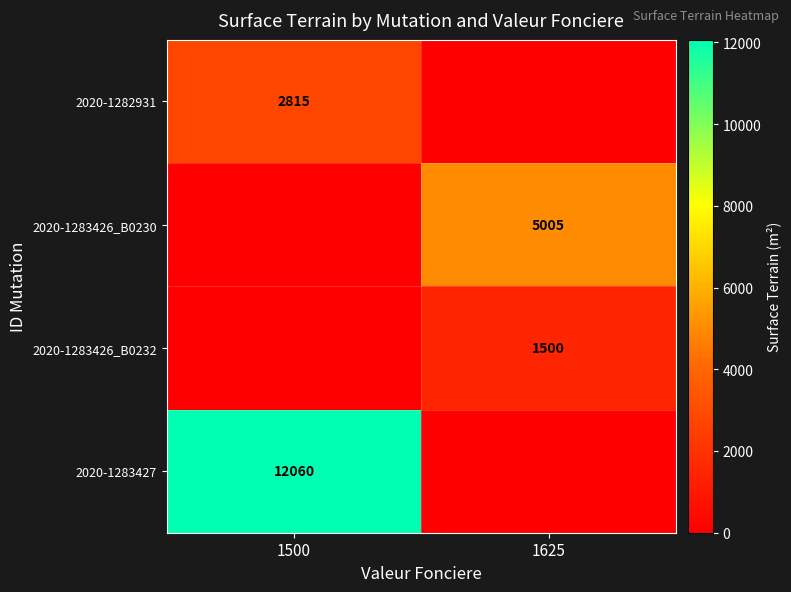

Is it true that 2020-1283426_B0232 equals 1500 at 1625?

True